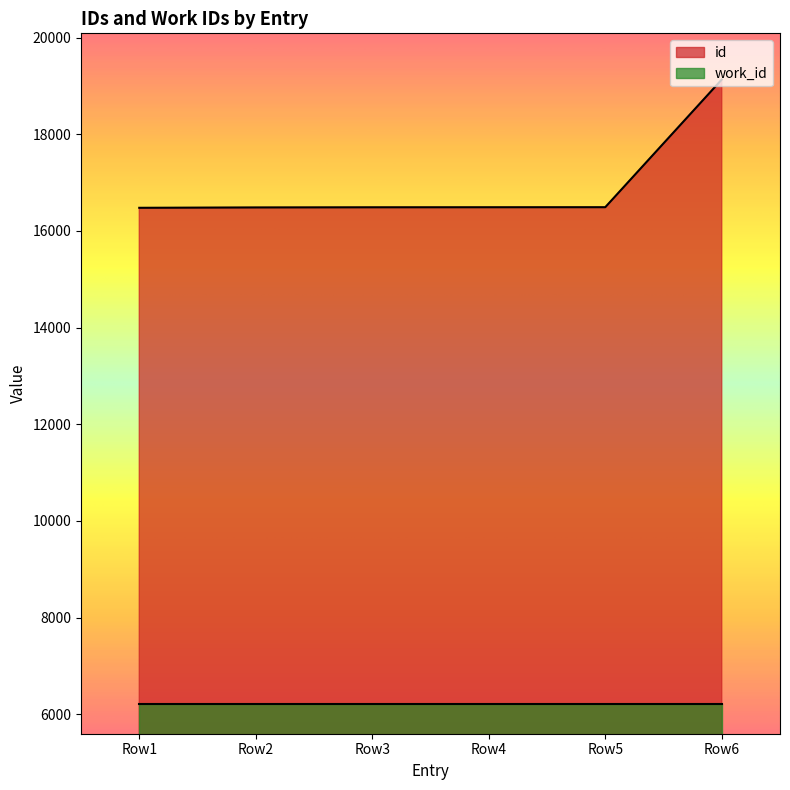

Which series has the largest range (max minus min)?

id